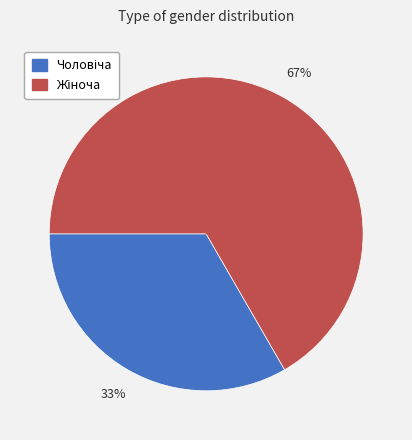

Is there any slice that represents more than half of the pie?

Yes